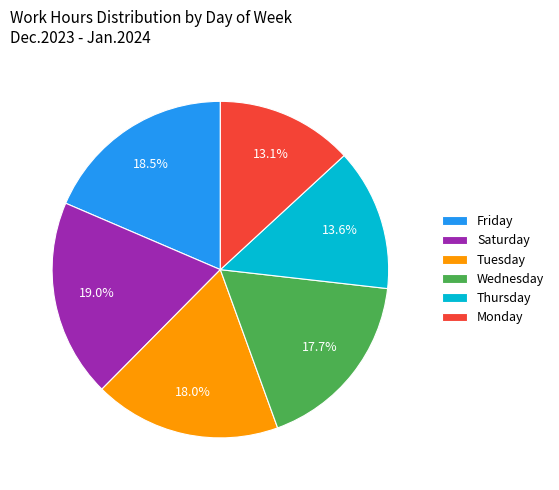

To the nearest percent, what is the average slice percentage?

17%